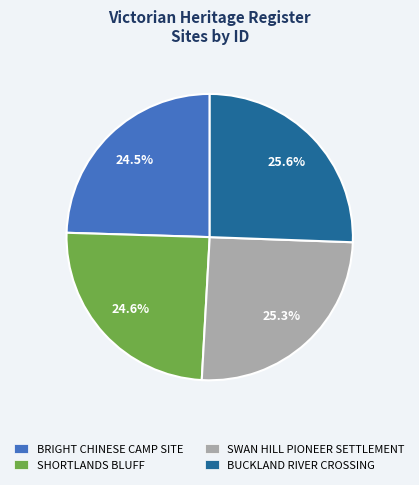

To the nearest percent, what is the combined percentage of BRIGHT CHINESE CAMP SITE and SHORTLANDS BLUFF?

49%